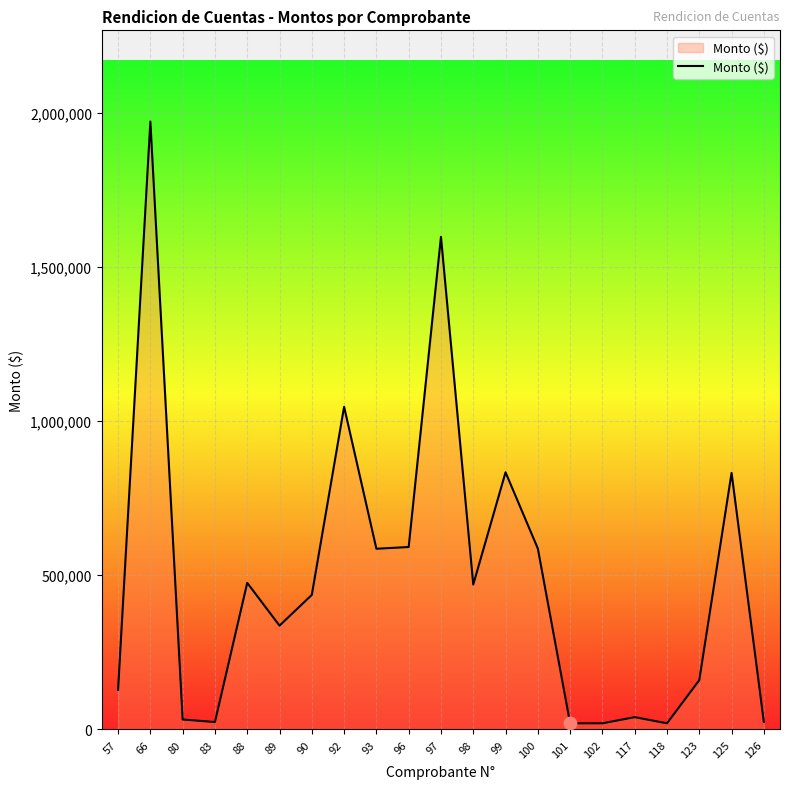

Which has a higher value, 57 or 118?

57